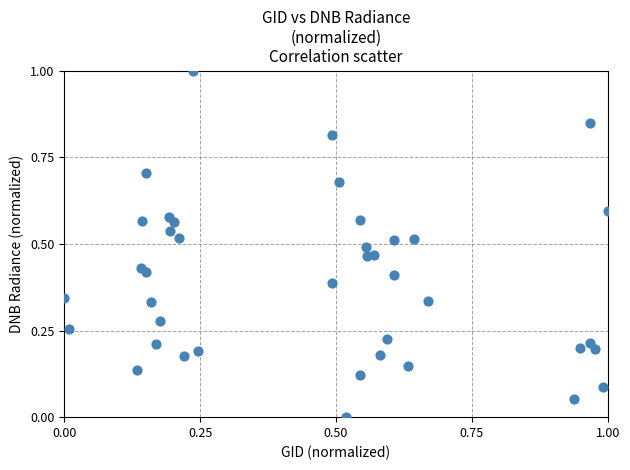

What is the range of Y values (max minus min)?

1.0